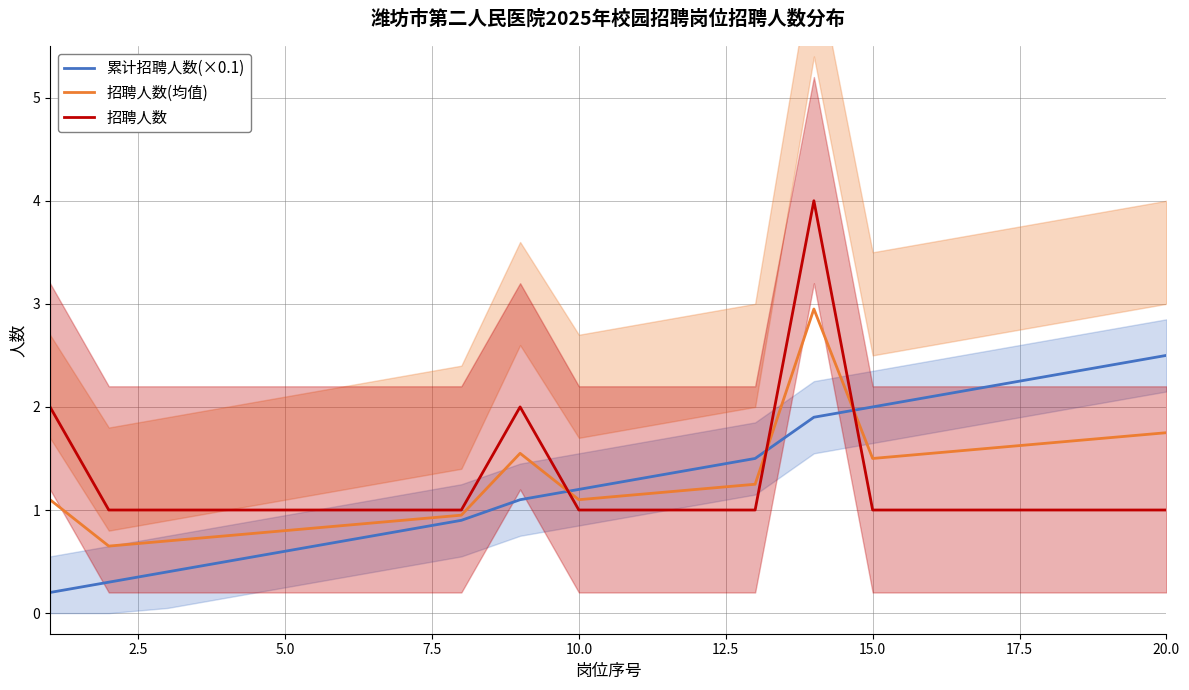

Which series ends up on top after the final intersection of 累计招聘人数(×0.1) and 招聘人数(均值)?

累计招聘人数(×0.1)